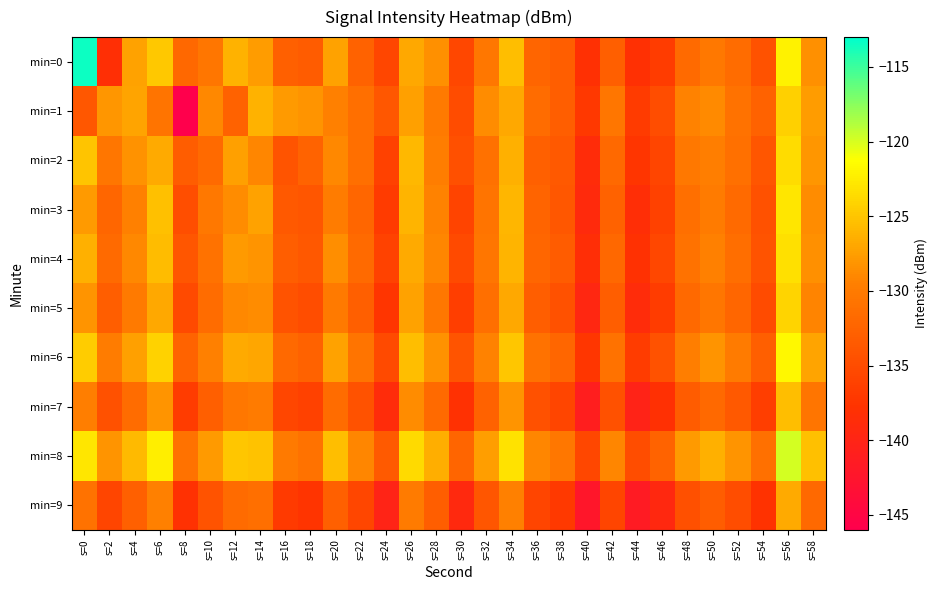

Reading left to right, extract all data points from this chart.

min=0: s=0=-113.4	s=2=-138.3	s=4=-127.3	s=6=-124.9	s=8=-132.1	s=10=-130.5	s=12=-126.3	s=14=-127.6	s=16=-132.8	s=18=-133.4	s=20=-127.2	s=22=-132.7	s=24=-135.7	s=26=-126.9	s=28=-128.4	s=30=-135.5	s=32=-130.4	s=34=-125.5	s=36=-132.2	s=38=-133.0	s=40=-138.1	s=42=-132.9	s=44=-138.1	s=46=-136.6	s=48=-131.7	s=50=-130.2	s=52=-131.5	s=54=-134.3	s=56=-122.1	s=58=-128.5
min=1: s=0=-133.8	s=2=-128.0	s=4=-127.1	s=6=-130.8	s=8=-146.1	s=10=-128.9	s=12=-132.7	s=14=-126.3	s=16=-127.8	s=18=-128.1	s=20=-129.5	s=22=-131.2	s=24=-133.8	s=26=-127.4	s=28=-130.1	s=30=-135.0	s=32=-128.7	s=34=-126.9	s=36=-131.5	s=38=-133.0	s=40=-137.2	s=42=-130.5	s=44=-136.8	s=46=-134.9	s=48=-129.3	s=50=-128.8	s=52=-130.9	s=54=-132.7	s=56=-124.3	s=58=-127.6
min=2: s=0=-125.1	s=2=-130.5	s=4=-128.3	s=6=-126.7	s=8=-133.2	s=10=-131.8	s=12=-127.4	s=14=-129.0	s=16=-134.1	s=18=-132.5	s=20=-128.9	s=22=-131.3	s=24=-136.2	s=26=-125.8	s=28=-129.7	s=30=-134.6	s=32=-131.0	s=34=-126.3	s=36=-132.8	s=38=-133.5	s=40=-138.7	s=42=-131.9	s=44=-137.4	s=46=-135.8	s=48=-130.2	s=50=-129.6	s=52=-131.1	s=54=-133.9	s=56=-123.5	s=58=-128.0
min=3: s=0=-127.8	s=2=-132.1	s=4=-129.4	s=6=-125.3	s=8=-134.7	s=10=-130.2	s=12=-128.6	s=14=-127.3	s=16=-133.5	s=18=-134.0	s=20=-129.8	s=22=-132.2	s=24=-136.8	s=26=-126.1	s=28=-129.3	s=30=-135.9	s=32=-130.7	s=34=-125.9	s=36=-132.4	s=38=-133.8	s=40=-139.1	s=42=-132.6	s=44=-138.4	s=46=-136.1	s=48=-131.3	s=50=-129.9	s=52=-131.7	s=54=-134.5	s=56=-122.9	s=58=-128.7
min=4: s=0=-126.4	s=2=-131.7	s=4=-128.9	s=6=-125.6	s=8=-133.9	s=10=-130.9	s=12=-127.8	s=14=-128.1	s=16=-133.0	s=18=-133.7	s=20=-128.5	s=22=-131.8	s=24=-136.0	s=26=-126.7	s=28=-129.0	s=30=-135.3	s=32=-130.5	s=34=-126.1	s=36=-132.1	s=38=-133.3	s=40=-138.5	s=42=-132.0	s=44=-137.9	s=46=-135.5	s=48=-130.8	s=50=-129.4	s=52=-131.4	s=54=-134.2	s=56=-123.2	s=58=-128.4
min=5: s=0=-128.2	s=2=-133.0	s=4=-130.1	s=6=-126.8	s=8=-135.3	s=10=-131.5	s=12=-128.9	s=14=-128.7	s=16=-134.2	s=18=-134.8	s=20=-130.1	s=22=-132.9	s=24=-137.4	s=26=-127.3	s=28=-130.4	s=30=-136.5	s=32=-131.2	s=34=-126.8	s=36=-133.0	s=38=-134.4	s=40=-139.6	s=42=-133.1	s=44=-138.9	s=46=-136.7	s=48=-131.9	s=50=-130.5	s=52=-132.2	s=54=-135.1	s=56=-124.0	s=58=-129.2
min=6: s=0=-124.5	s=2=-129.8	s=4=-127.4	s=6=-124.1	s=8=-132.5	s=10=-129.4	s=12=-126.7	s=14=-127.0	s=16=-131.9	s=18=-132.6	s=20=-127.3	s=22=-130.7	s=24=-135.2	s=26=-125.4	s=28=-128.3	s=30=-134.1	s=32=-129.3	s=34=-124.9	s=36=-130.9	s=38=-132.2	s=40=-137.3	s=42=-130.8	s=44=-136.7	s=46=-134.3	s=48=-129.6	s=50=-128.2	s=52=-130.0	s=54=-132.9	s=56=-121.7	s=58=-127.1
min=7: s=0=-129.6	s=2=-134.4	s=4=-131.5	s=6=-128.2	s=8=-136.7	s=10=-132.9	s=12=-130.3	s=14=-130.0	s=16=-135.6	s=18=-136.2	s=20=-131.5	s=22=-134.3	s=24=-138.8	s=26=-128.7	s=28=-131.8	s=30=-137.9	s=32=-132.6	s=34=-128.2	s=36=-134.4	s=38=-135.8	s=40=-141.0	s=42=-134.5	s=44=-140.3	s=46=-138.1	s=48=-133.3	s=50=-131.9	s=52=-133.6	s=54=-136.5	s=56=-125.4	s=58=-130.6
min=8: s=0=-122.9	s=2=-128.1	s=4=-125.7	s=6=-122.4	s=8=-130.8	s=10=-127.7	s=12=-124.9	s=14=-125.2	s=16=-130.1	s=18=-130.8	s=20=-125.5	s=22=-129.0	s=24=-133.4	s=26=-123.6	s=28=-126.5	s=30=-132.3	s=32=-127.5	s=34=-123.1	s=36=-129.1	s=38=-130.4	s=40=-135.5	s=42=-129.0	s=44=-134.9	s=46=-132.5	s=48=-127.8	s=50=-126.4	s=52=-128.2	s=54=-131.1	s=56=-119.9	s=58=-125.3
min=9: s=0=-130.9	s=2=-135.7	s=4=-132.8	s=6=-129.5	s=8=-138.0	s=10=-134.2	s=12=-131.6	s=14=-131.3	s=16=-136.9	s=18=-137.5	s=20=-132.8	s=22=-135.6	s=24=-140.1	s=26=-130.0	s=28=-133.1	s=30=-139.2	s=32=-133.9	s=34=-129.5	s=36=-135.7	s=38=-137.1	s=40=-142.3	s=42=-135.8	s=44=-141.6	s=46=-139.4	s=48=-134.6	s=50=-133.2	s=52=-134.9	s=54=-137.8	s=56=-126.7	s=58=-131.9